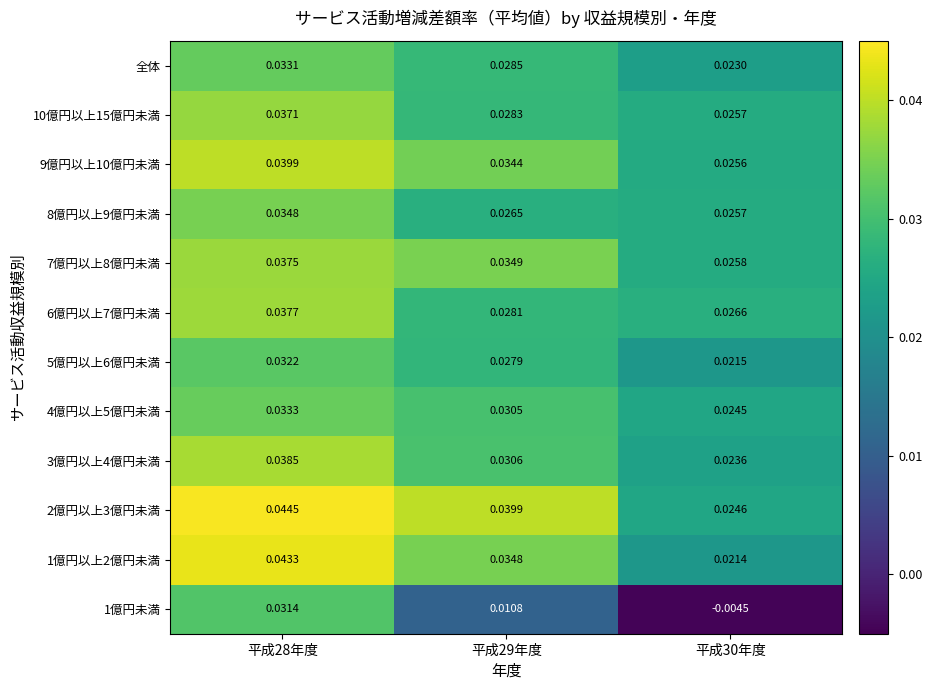

Is the value of 全体 at 平成29年度 greater than the value of 6億円以上7億円未満 at 平成30年度?

Yes